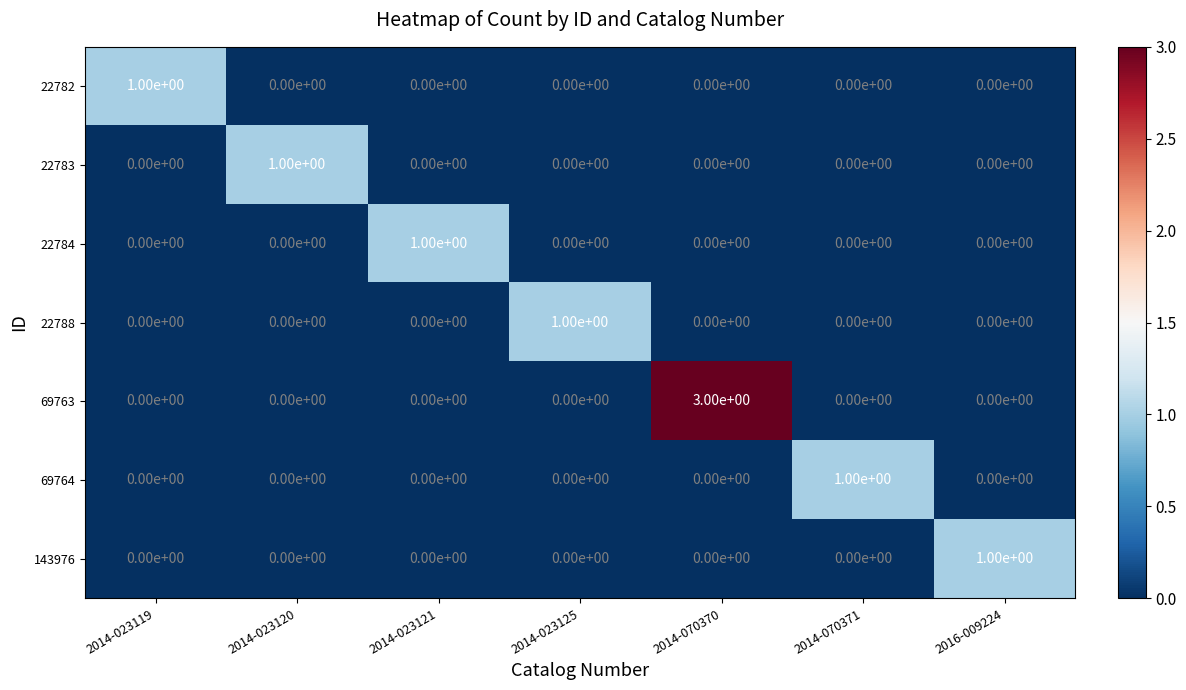

What is the total value across all series at 2014-023125?

1